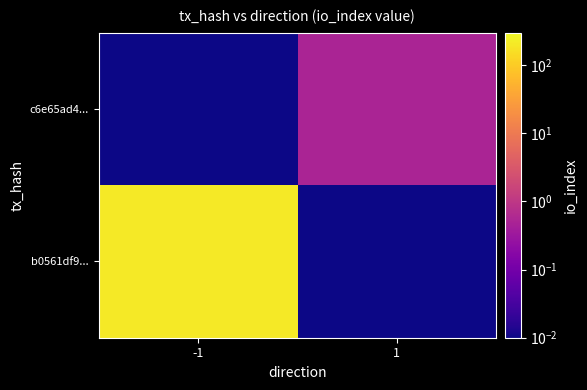

Count the number of data series in this chart.

2